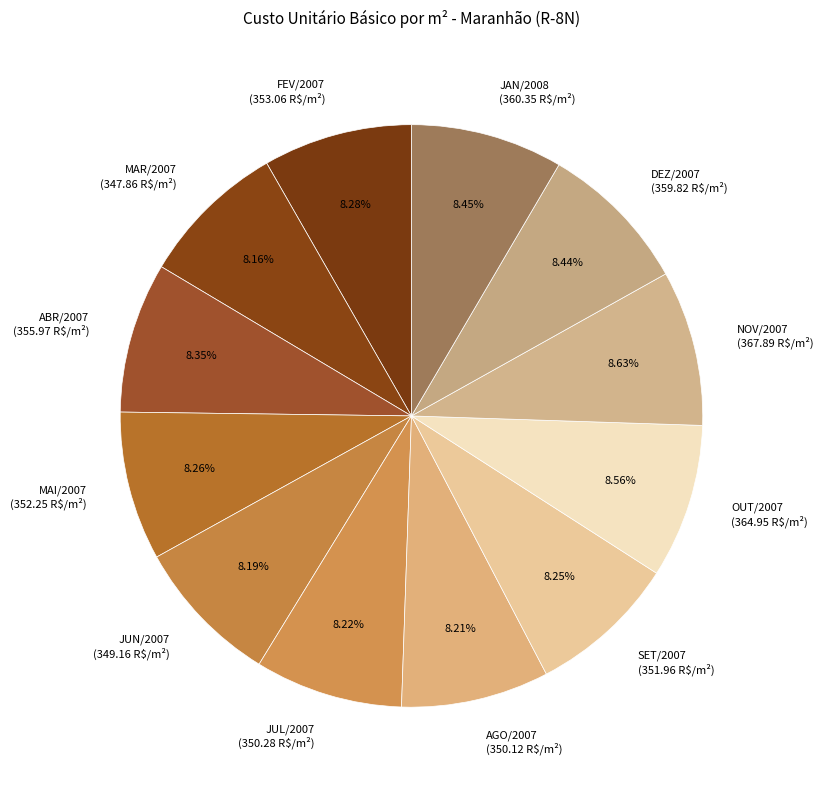

True or false: DEZ/2007 accounts for 8% of the total.

True